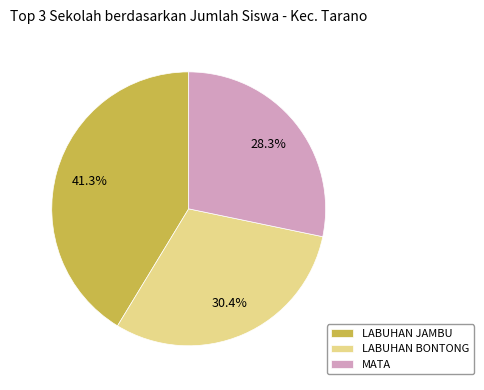

Rank the categories by value from highest to lowest.

LABUHAN JAMBU, LABUHAN BONTONG, MATA